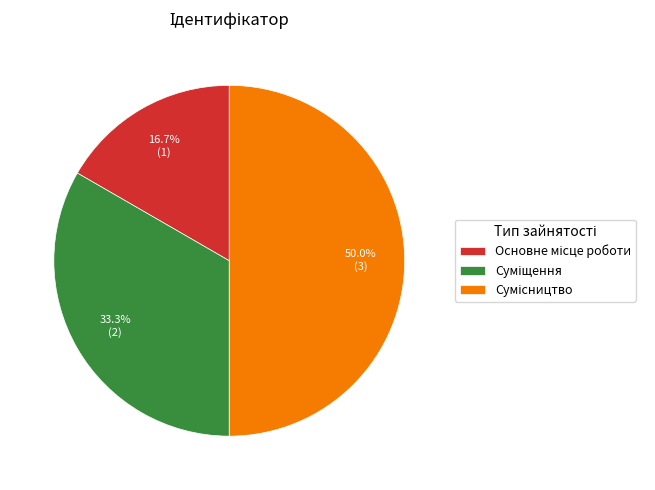

Count the number of slices in the pie.

3